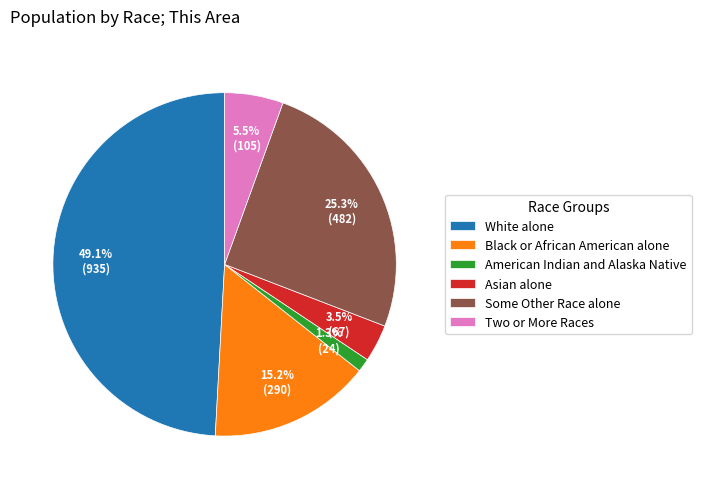

How many segments does this pie chart have?

6